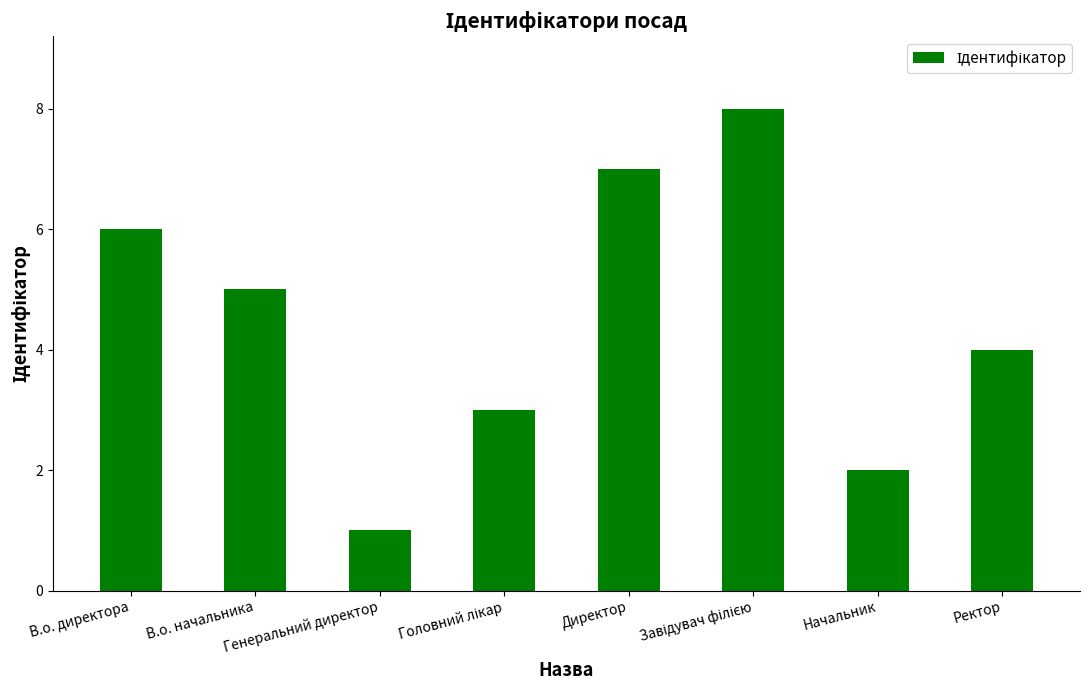

Which label corresponds to the smallest value in the chart?

Генеральний директор